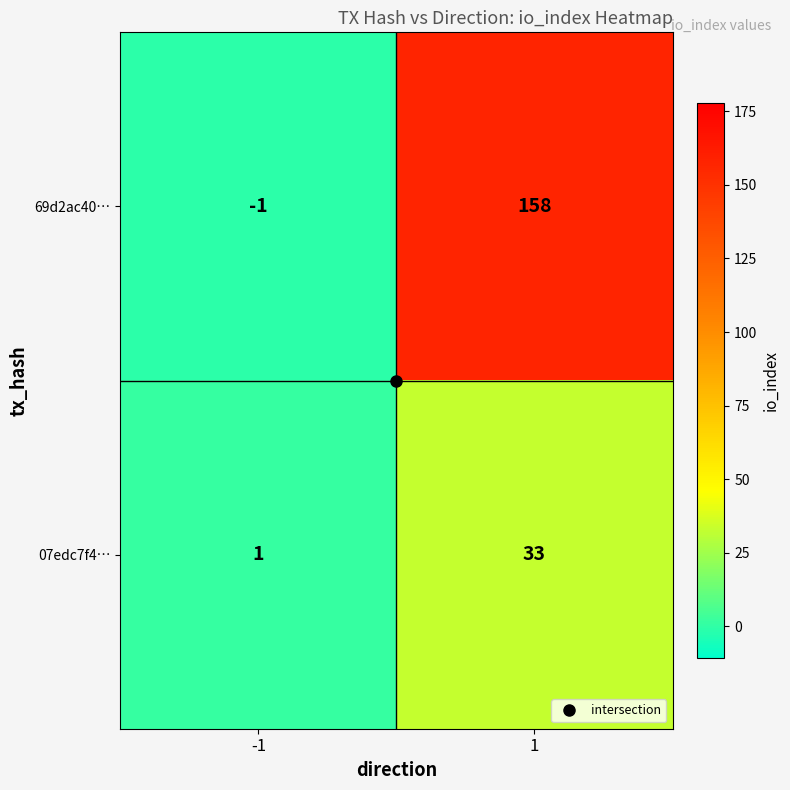

At how many categories does at least one series exceed 3?

1